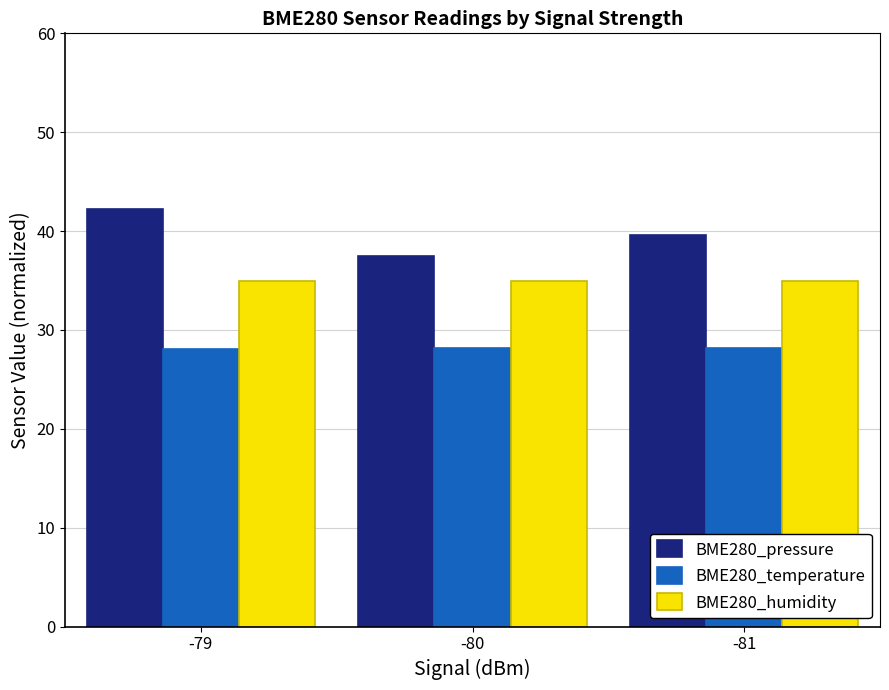

What is the difference between the BME280_temperature values at -79 and -81?

0.1